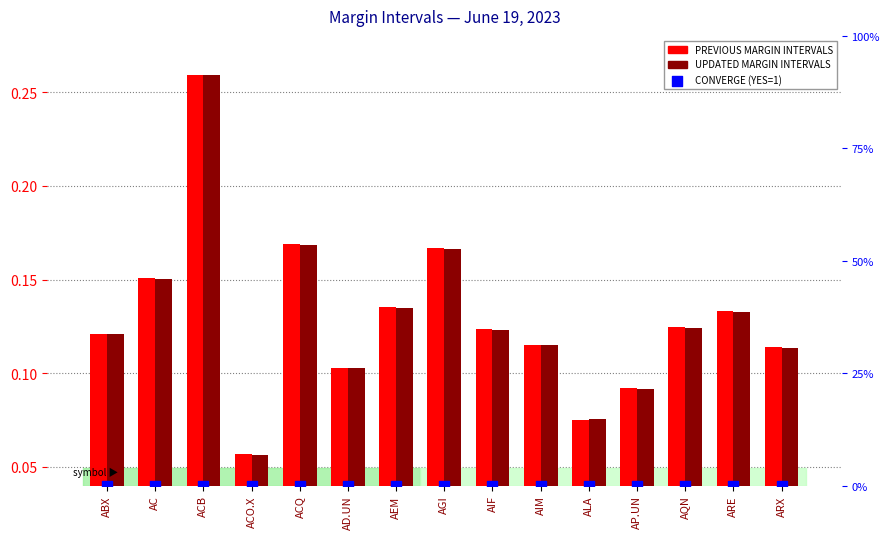

What is the total value across all series at AIM?

0.2